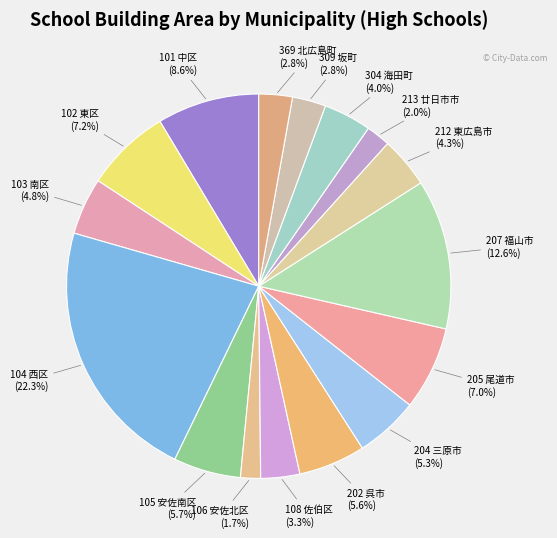

How many segments does this pie chart have?

16